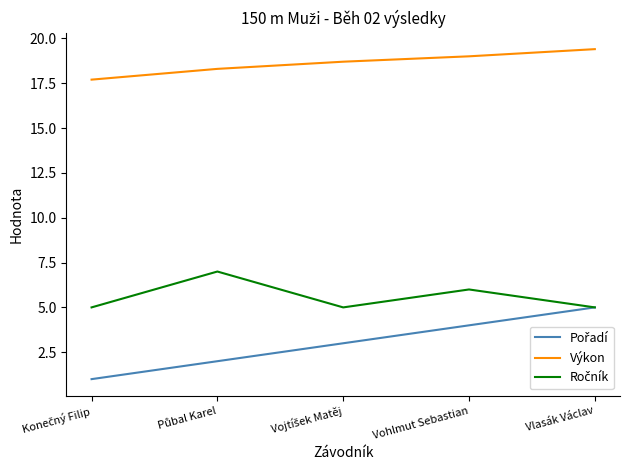

Is it true that Výkon equals 19.0 at Vohlmut Sebastian?

True